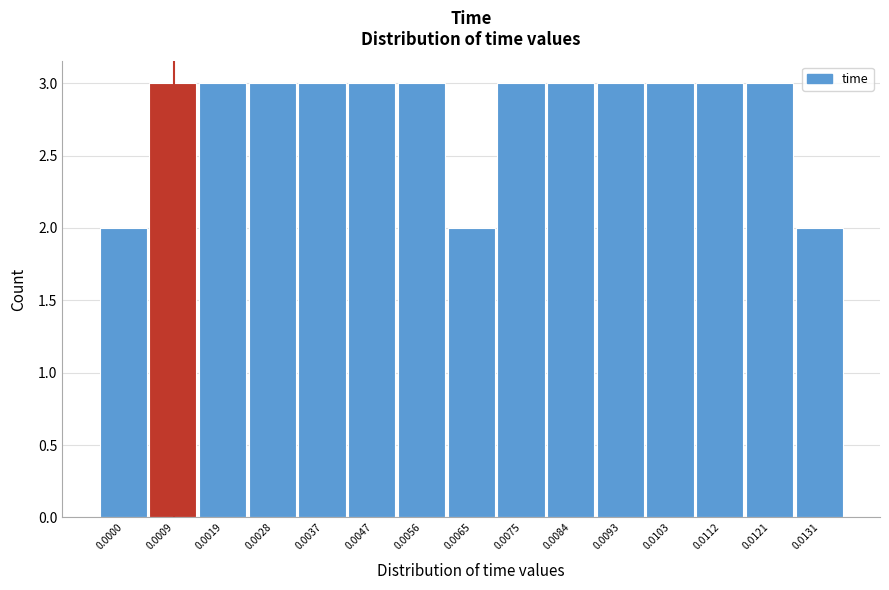

Reading left to right, list all the values displayed in this chart.

0.0000=2	0.0009=3	0.0019=3	0.0028=3	0.0037=3	0.0047=3	0.0056=3	0.0065=2	0.0075=3	0.0084=3	0.0093=3	0.0103=3	0.0112=3	0.0121=3	0.0131=2